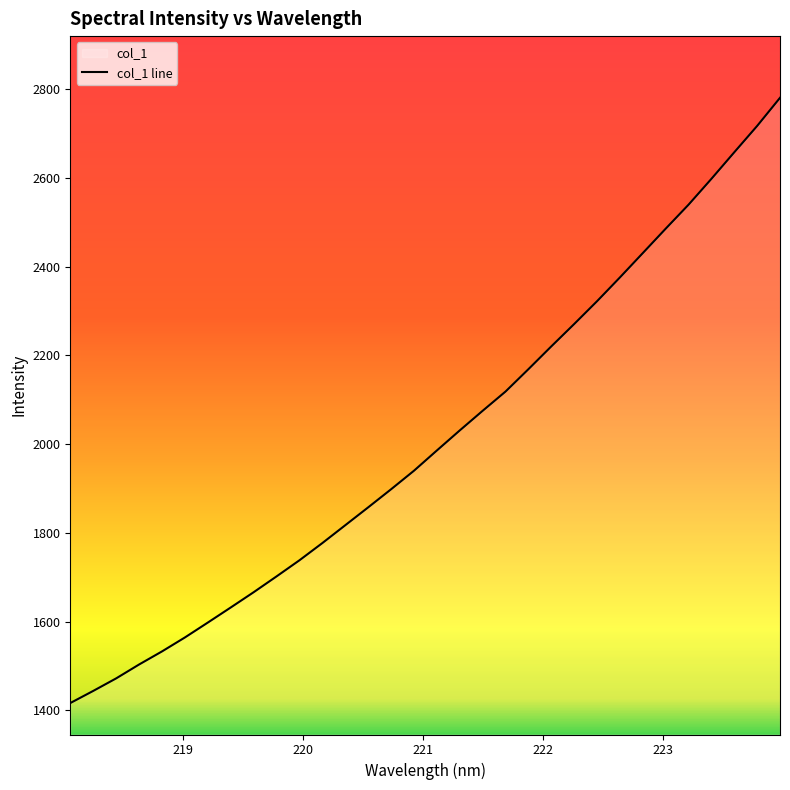

True or false: there are more than 2 points higher than both neighbors.

False